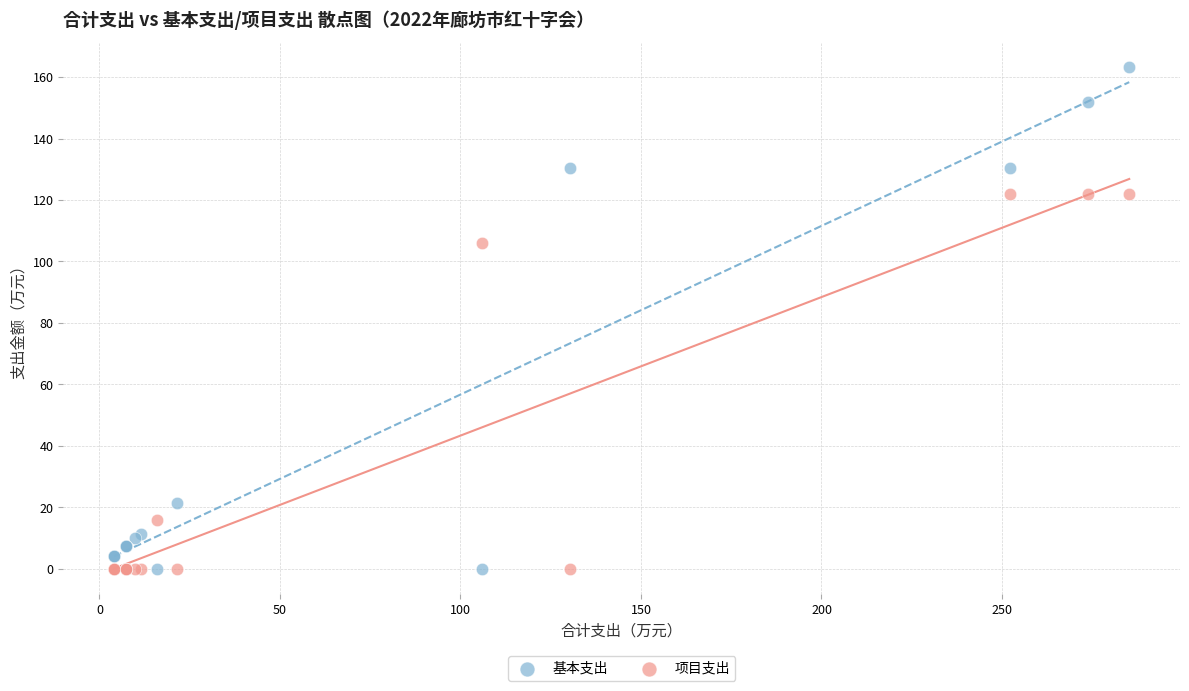

Which series reaches the maximum Y coordinate?

基本支出